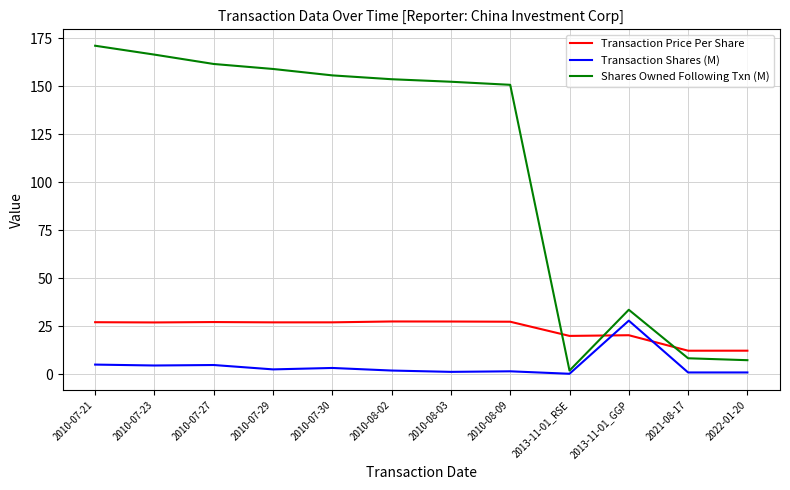

In Transaction Price Per Share, how many points are higher than both neighbors (excluding endpoints)?

3